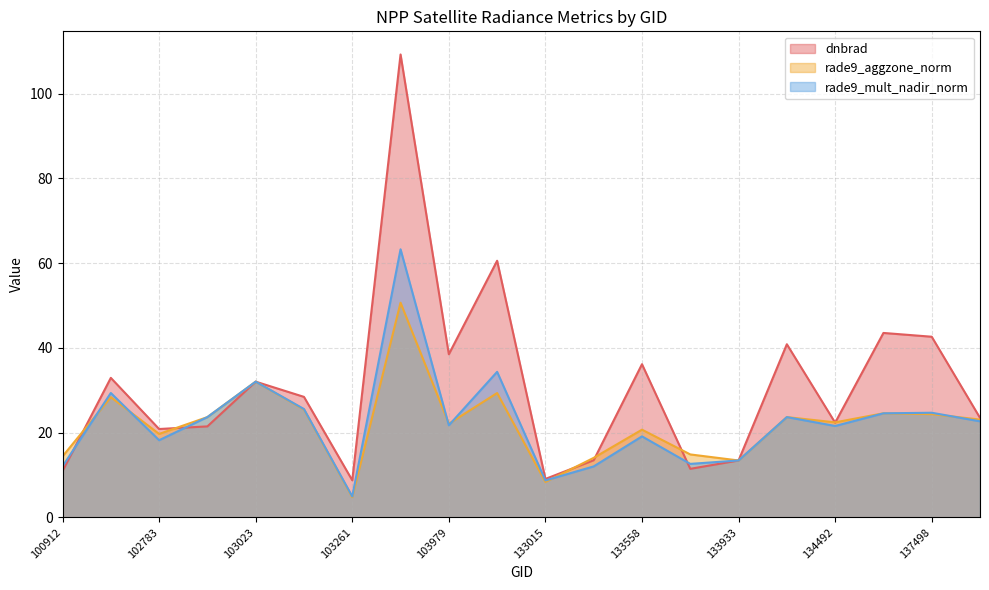

True or false: rade9_mult_nadir_norm has a value of 21.7 at 103979.

True